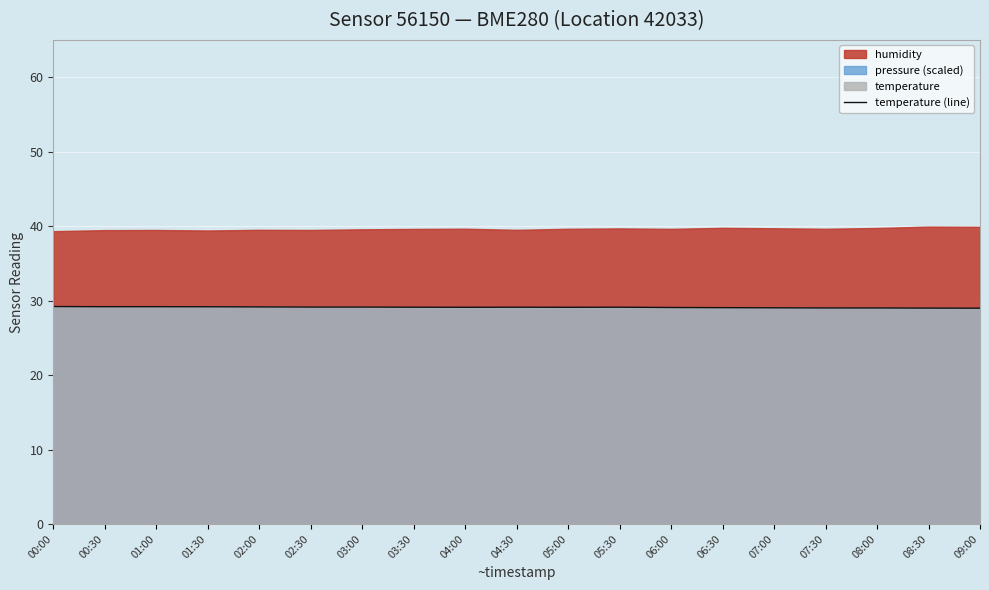

Count the number of categories in the chart.

19